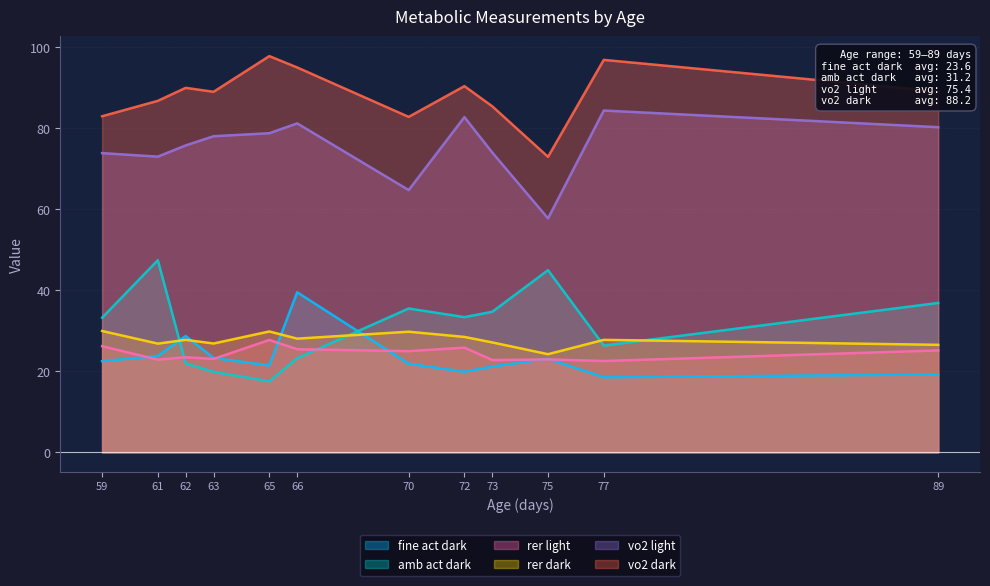

Reading left to right, what are all the values shown in this chart?

fine_act_dark: 22.5	23.8	28.7	23.3	21.4	39.5	21.9	19.9	21.2	23.1	18.5	19.2
amb_act_dark: 33.2	47.4	21.9	19.9	17.5	23.2	35.5	33.4	34.7	45.0	26.3	36.9
rer_light: 26.2	22.9	23.5	23.0	27.7	25.4	25.0	25.8	22.8	22.9	22.5	25.1
rer_dark: 29.9	26.8	27.8	26.9	29.8	28.1	29.8	28.5	27.1	24.2	27.8	26.5
vo2_light: 73.8	73.0	75.7	78.0	78.8	81.2	64.7	82.7	74.0	57.7	84.3	80.2
vo2_dark: 82.9	86.7	90.0	89.0	97.8	95.0	82.8	90.4	85.4	72.9	96.8	89.1